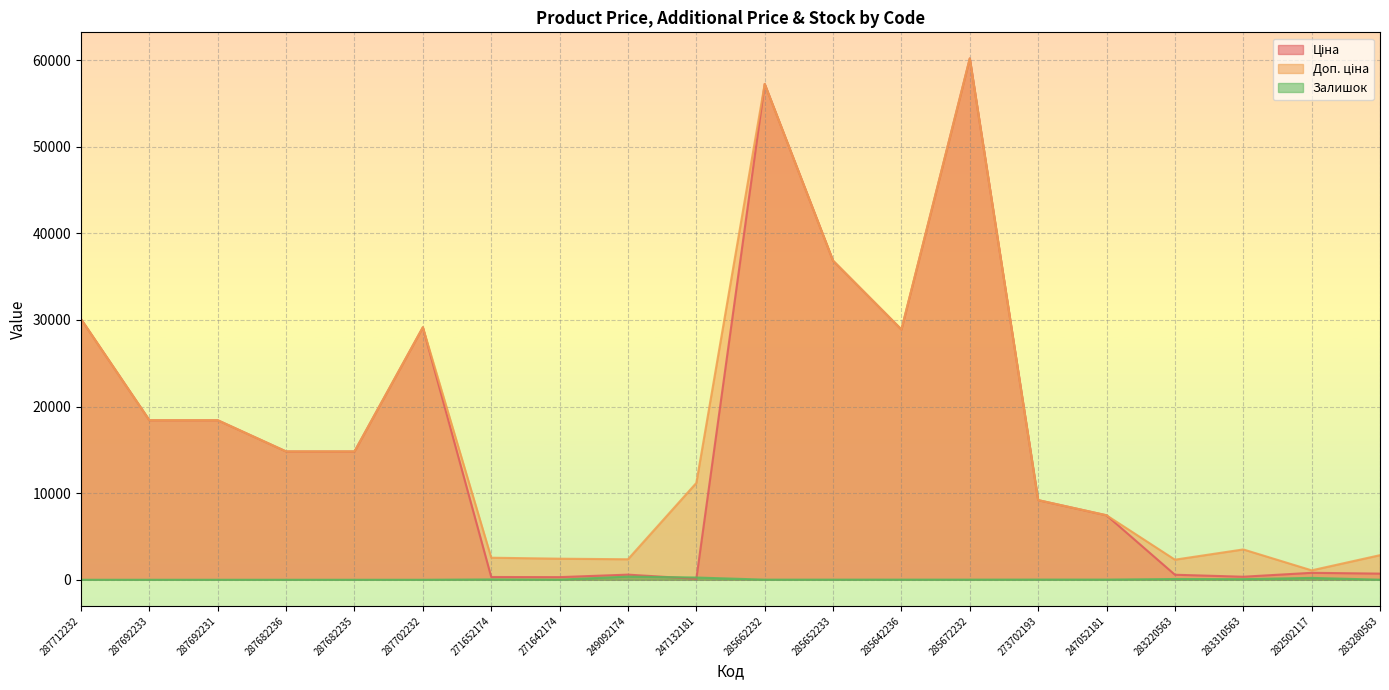

Rank the series by their maximum value, from highest to lowest.

Ціна, Доп. ціна, Залишок